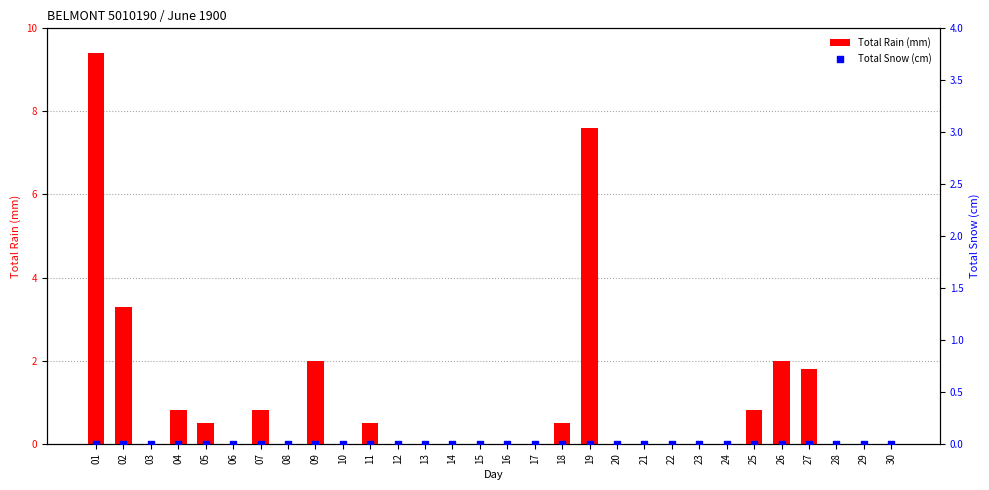

Which series has the largest total across all categories?

Total Rain (mm)